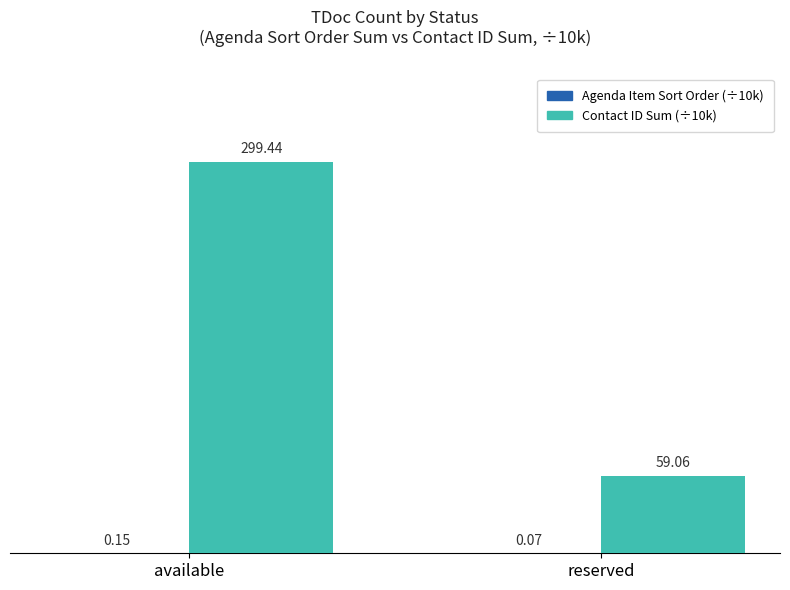

At which label does Contact ID Sum (÷10k) first exceed 299?

available